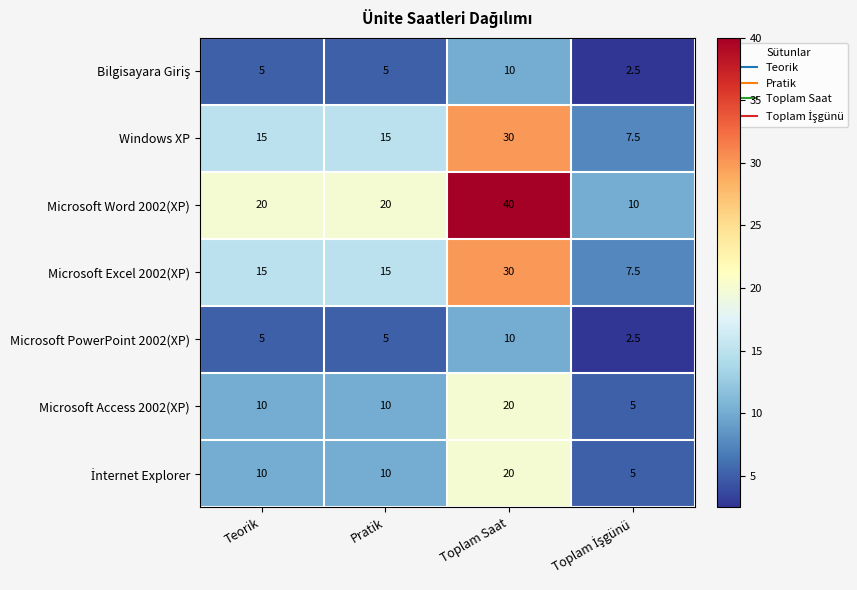

At which category is the sum across all series the highest?

Toplam Saat